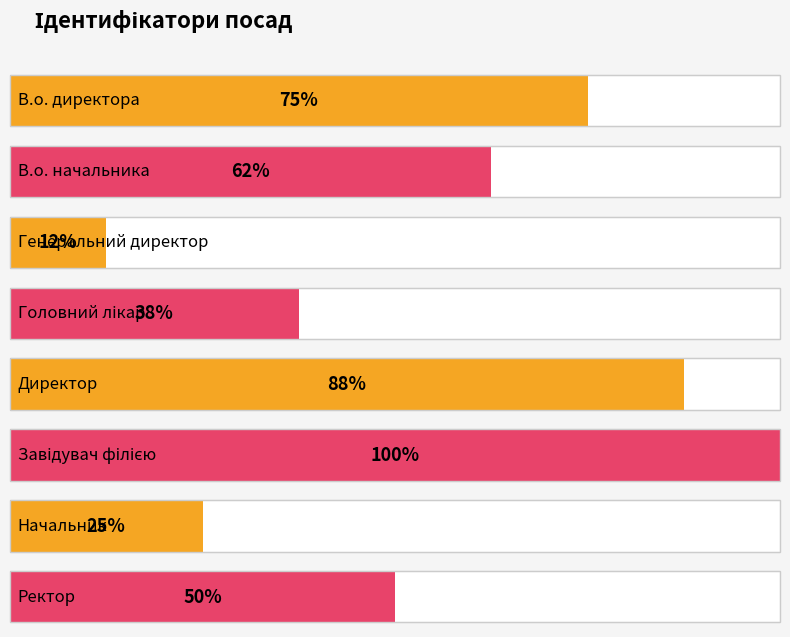

List the labels in order of value, smallest first.

Генеральний директор, Начальник, Головний лікар, Ректор, В.о. начальника, В.о. директора, Директор, Завідувач філією